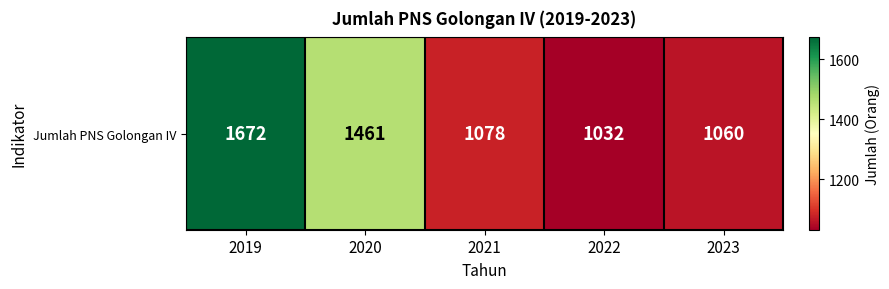

At which category does the chart reach its minimum across all series?

2022